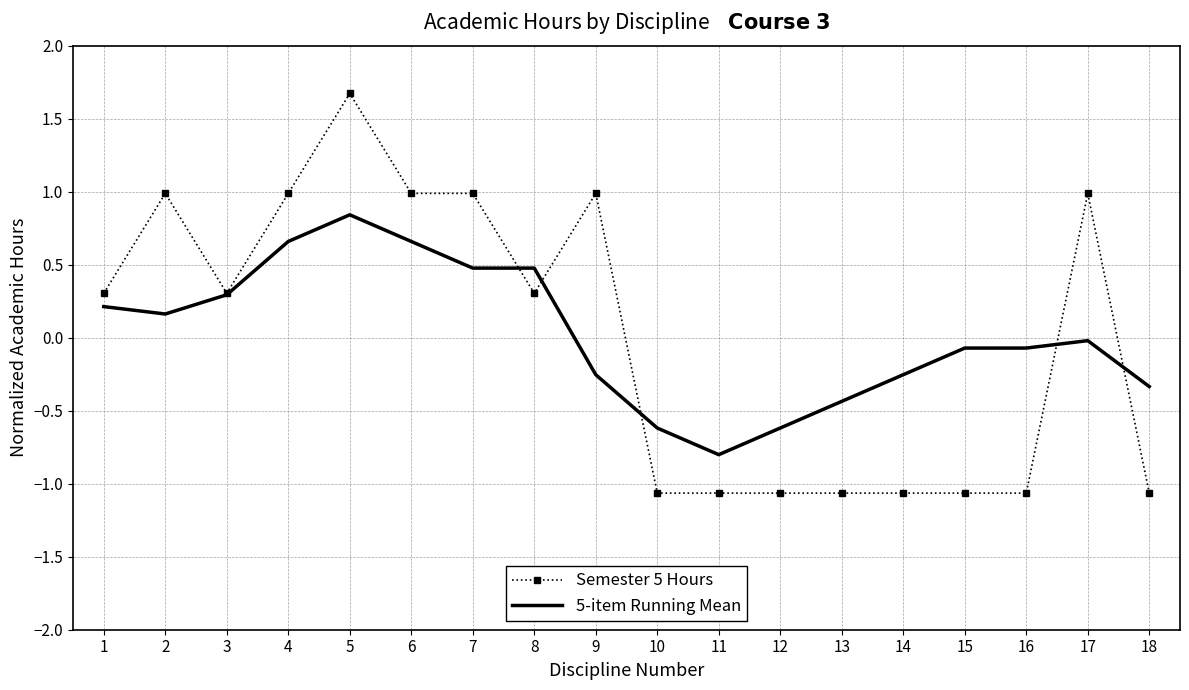

Which category has the highest value in the 5-item Running Mean series?

5